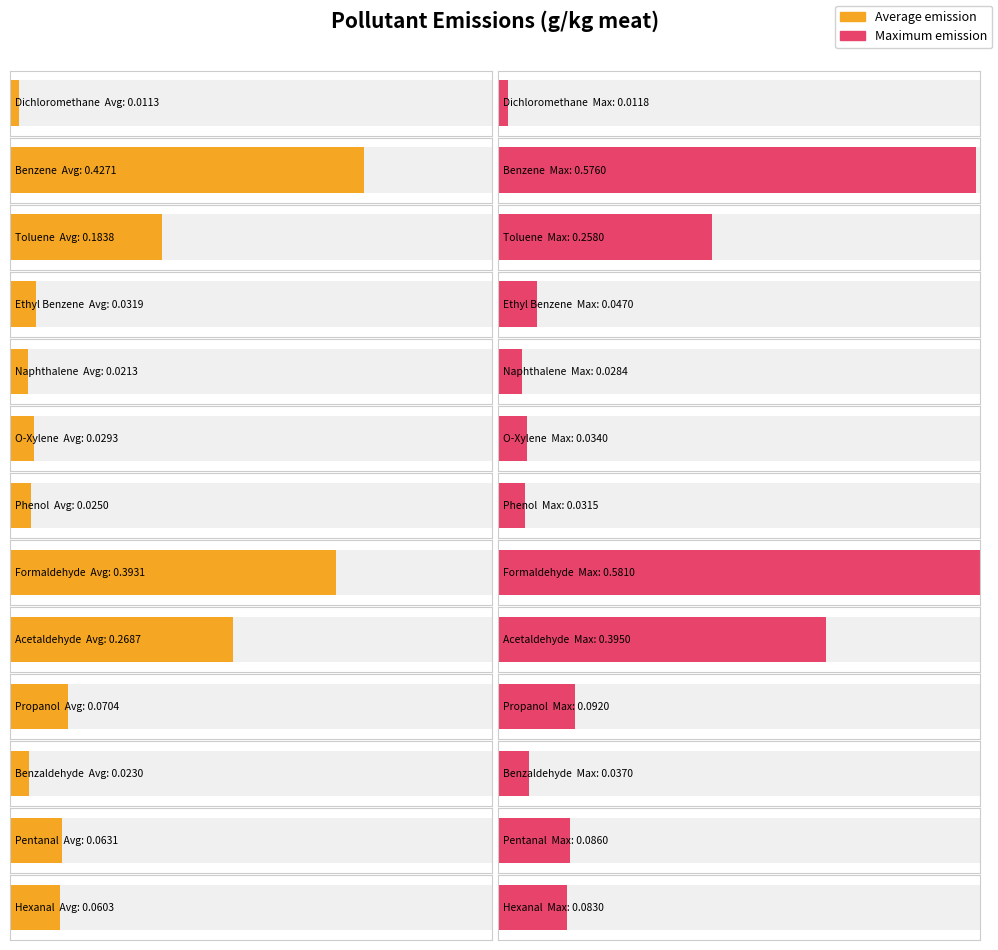

What is the maximum value shown in the chart?

0.6